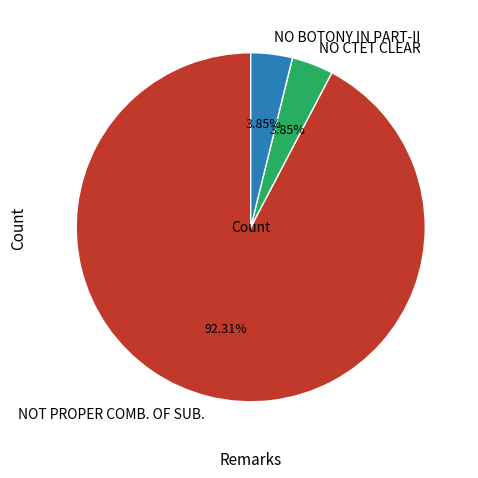

The NO CTET CLEAR slice represents 4% of the pie. True or false?

True